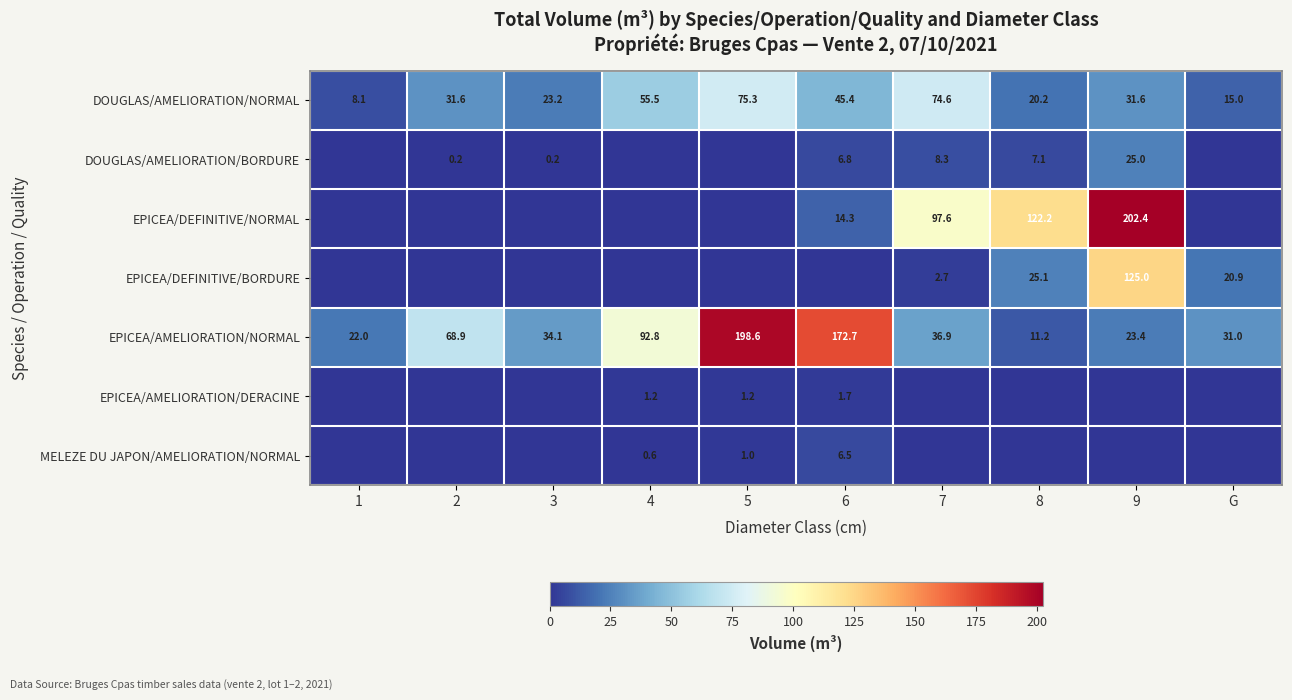

At how many categories does at least one series exceed 188?

2